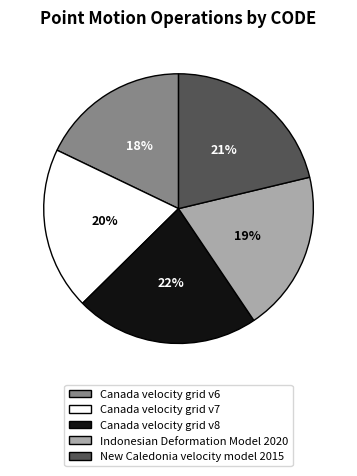

To the nearest percent, what portion does Canada velocity grid v7 represent?

20%